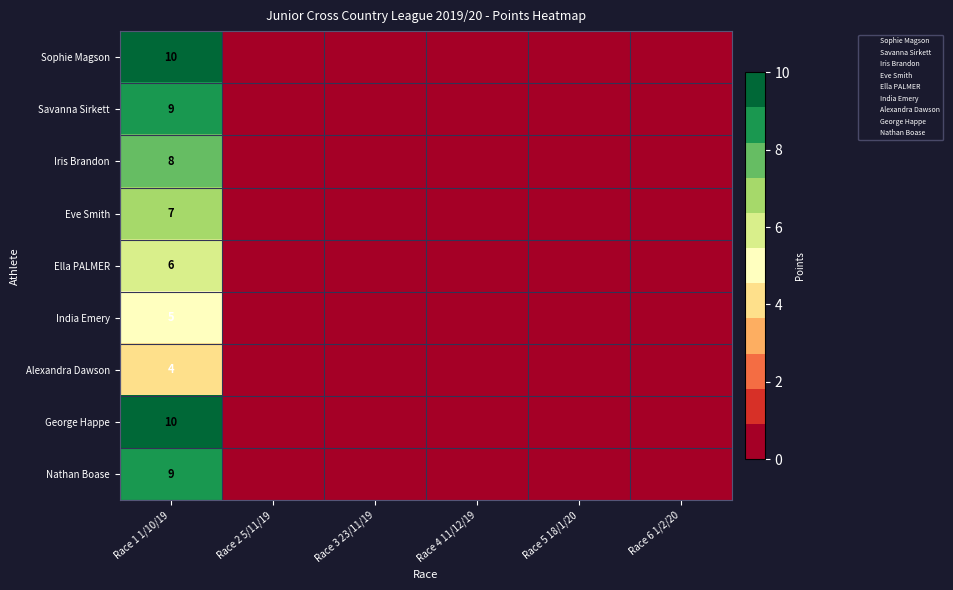

What is the sum of all George Happe values?

10